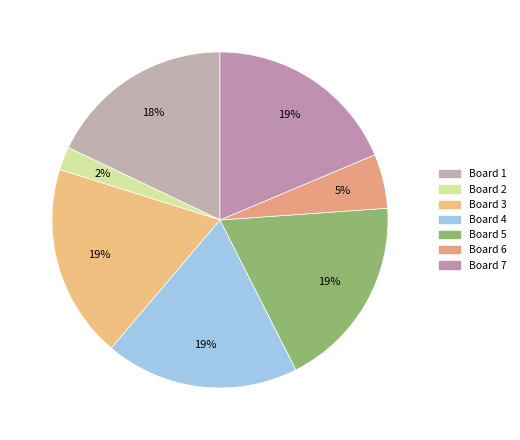

To the nearest percent, what is the combined percentage of Board 4 and Board 6?

24%